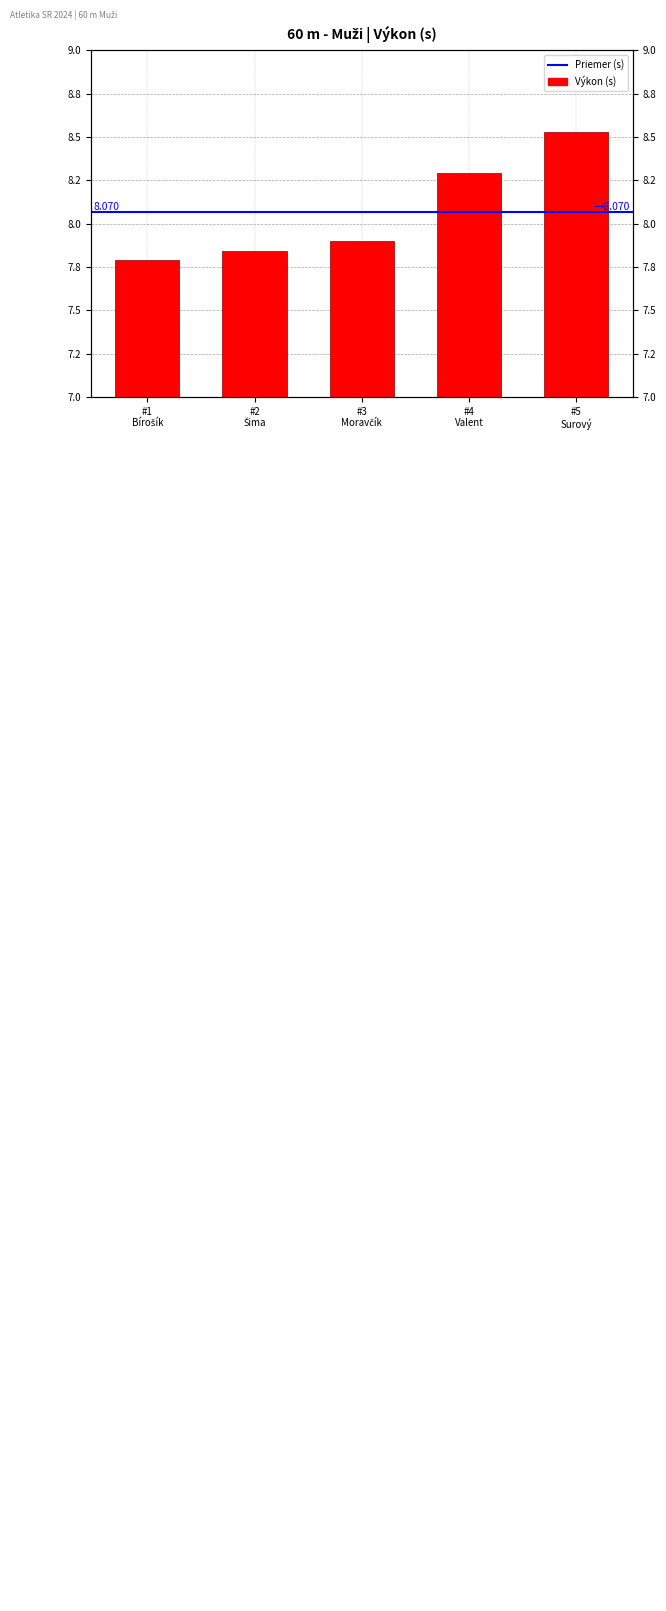

What is the difference between the maximum and minimum values?

0.7